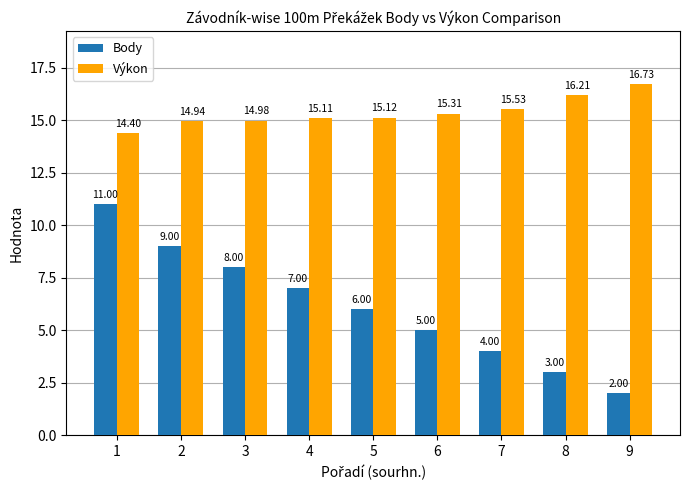

Where does the Výkon series first go above 15?

4